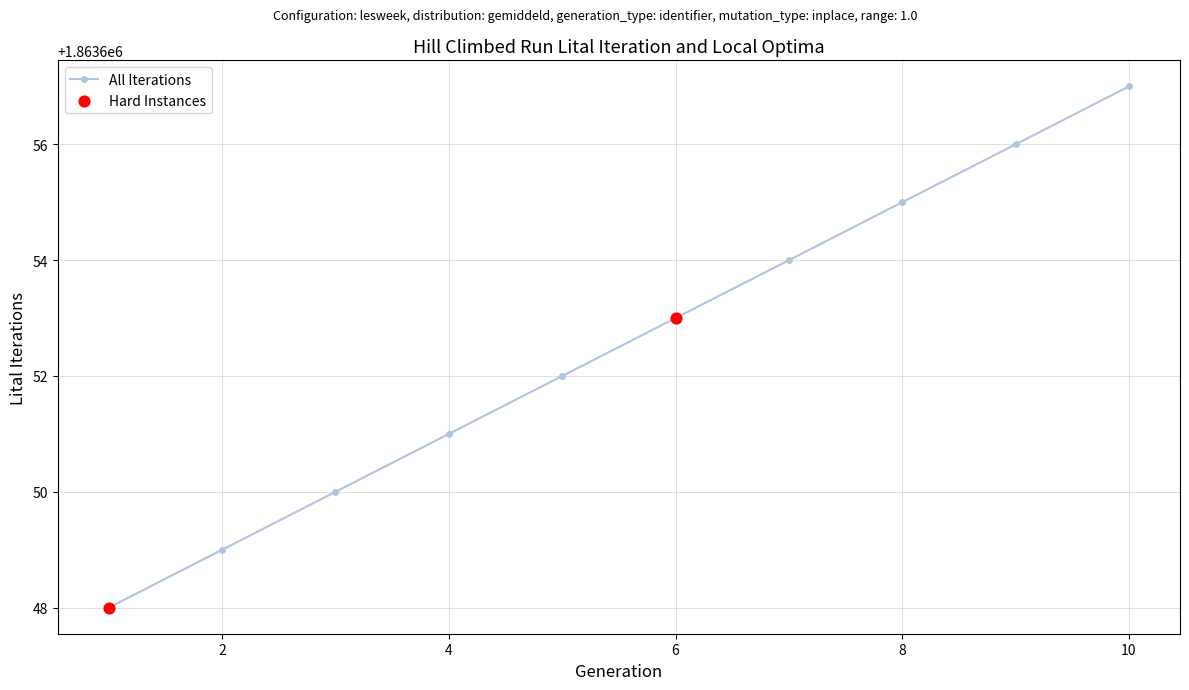

What is the value of the 5th point from the left?

1863652